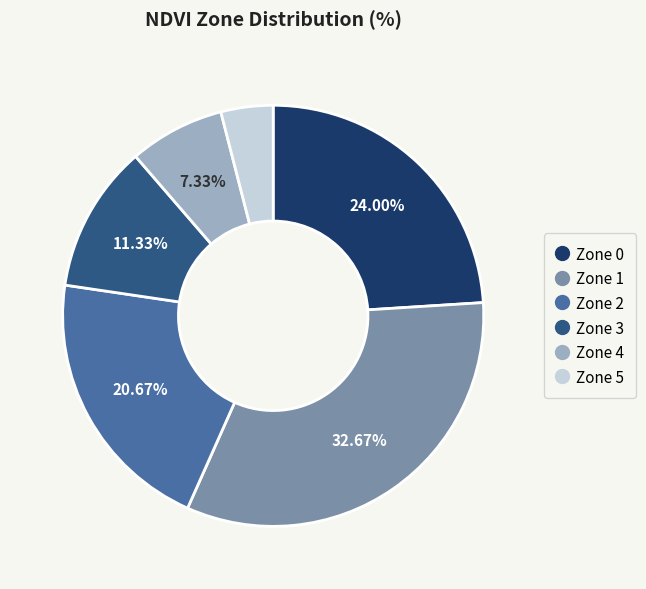

The Zone 2 slice represents 31% of the pie. True or false?

False